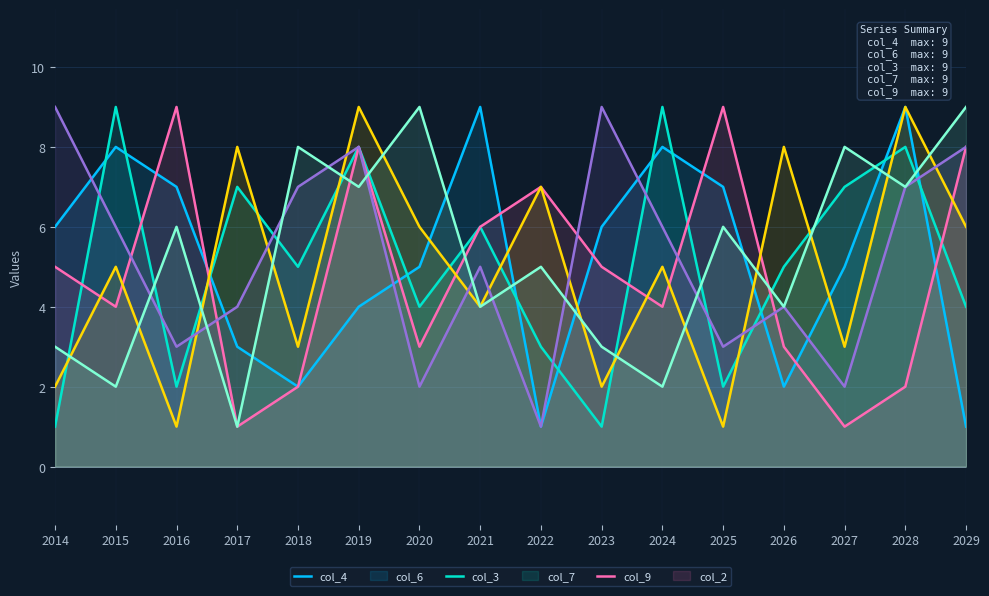

Between which two adjacent categories do col_9 and col_7 first intersect?

2016 and 2017